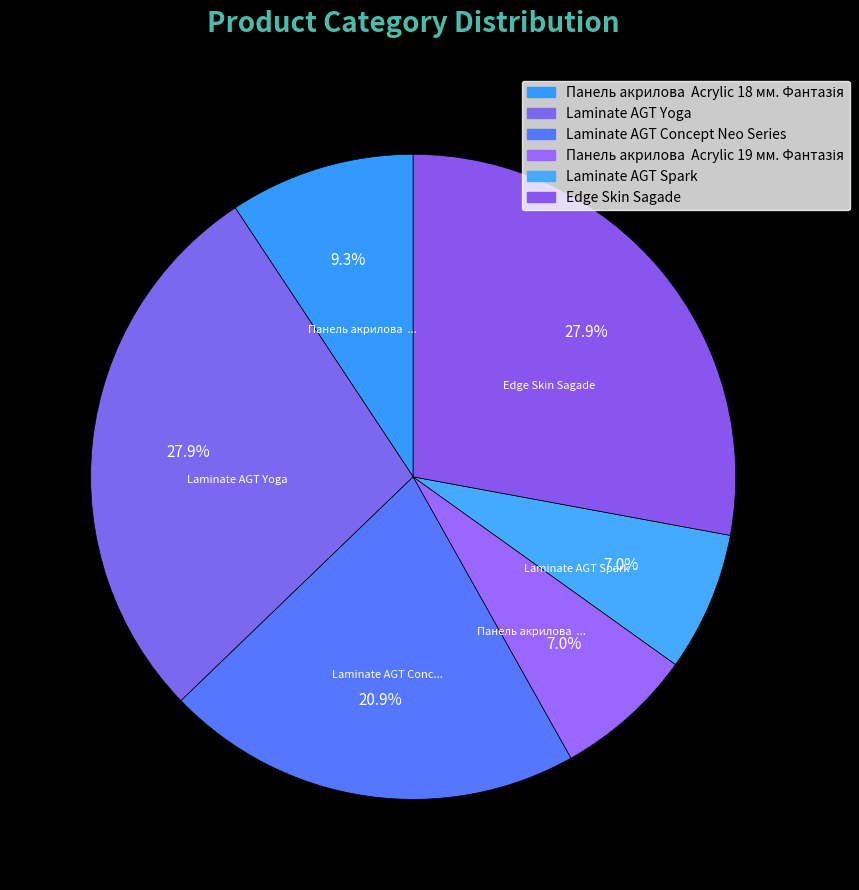

To the nearest percent, what is the difference between the Laminate AGT Concept Neo Series and Edge Skin Sagade slice percentages?

7%